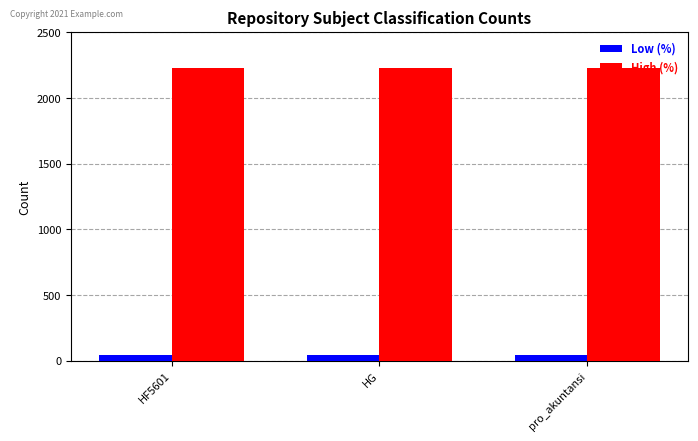

What is the maximum value for High (%)?

2230